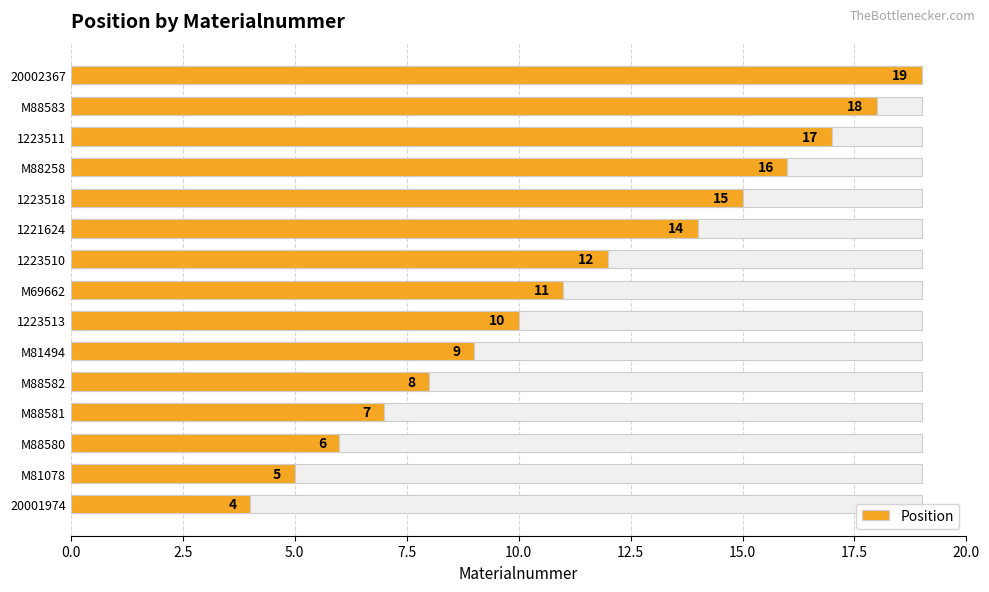

The value at M88581 is 2. True or false?

False